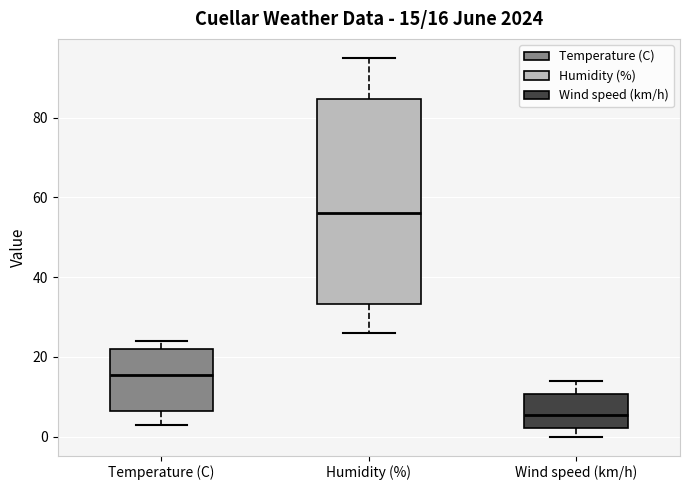

Comparing the boxes themselves (not the whiskers), which one is the tallest?

Humidity (%)